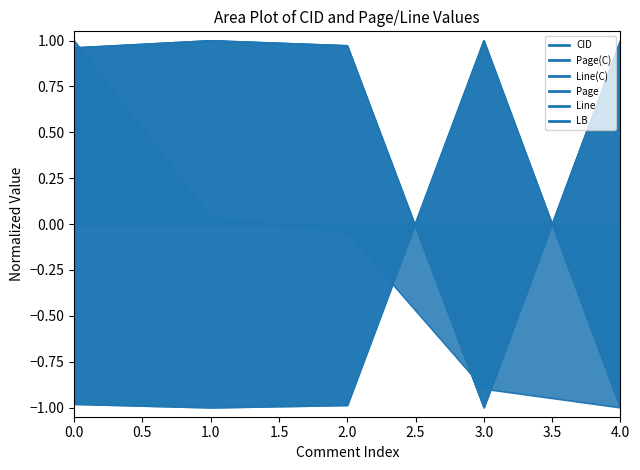

How many times do CID and Page cross each other?

3